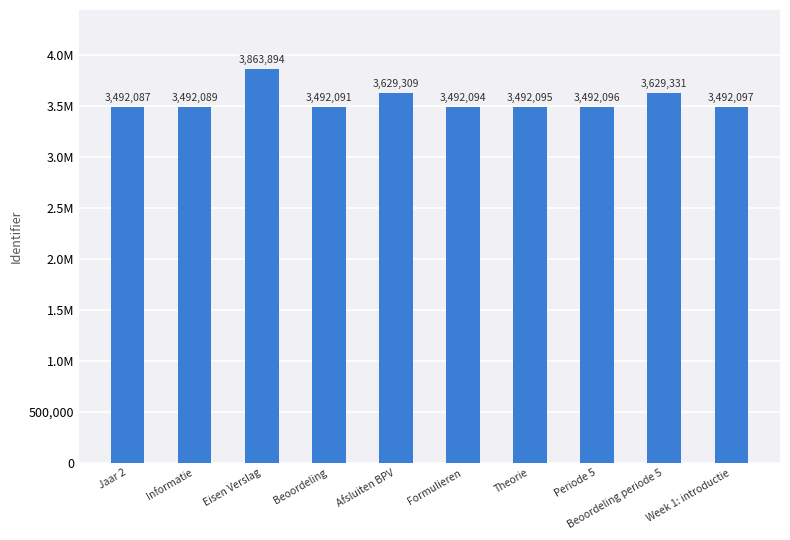

The value at Formulieren is 3492094. True or false?

True